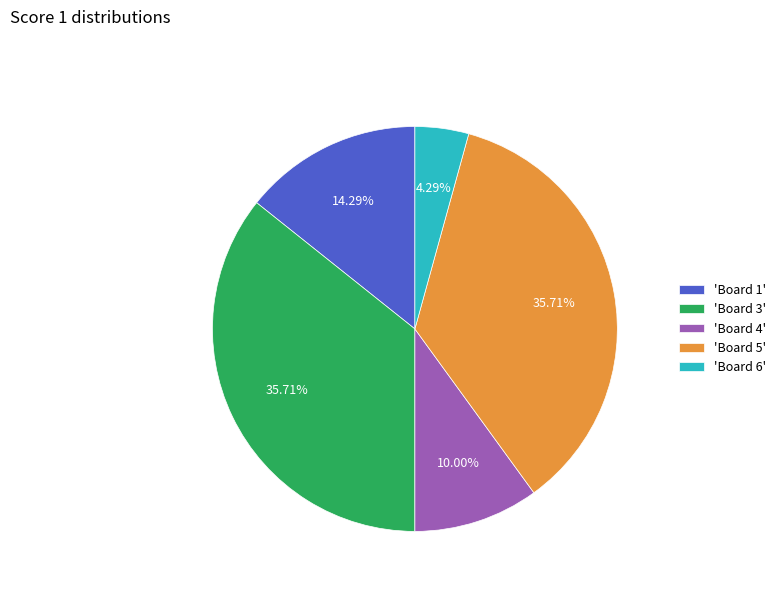

To the nearest percent, what is the difference between the largest and smallest slice percentages?

31%